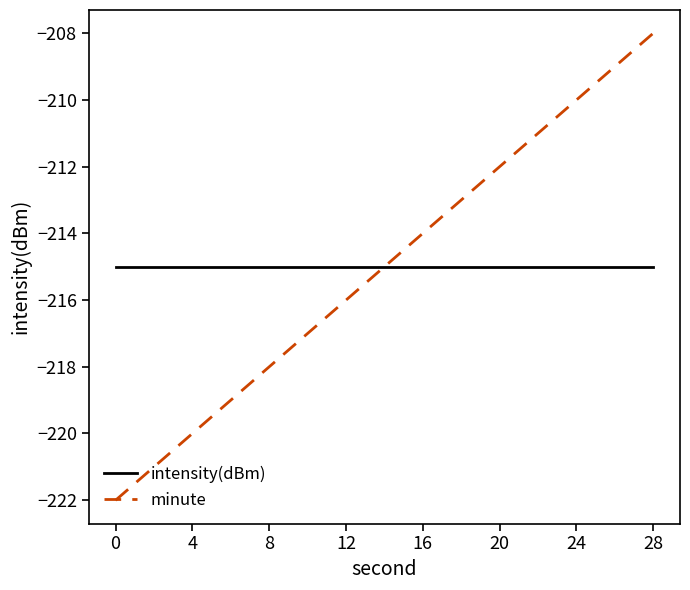

List the series in order of their peak value, lowest first.

intensity(dBm), minute